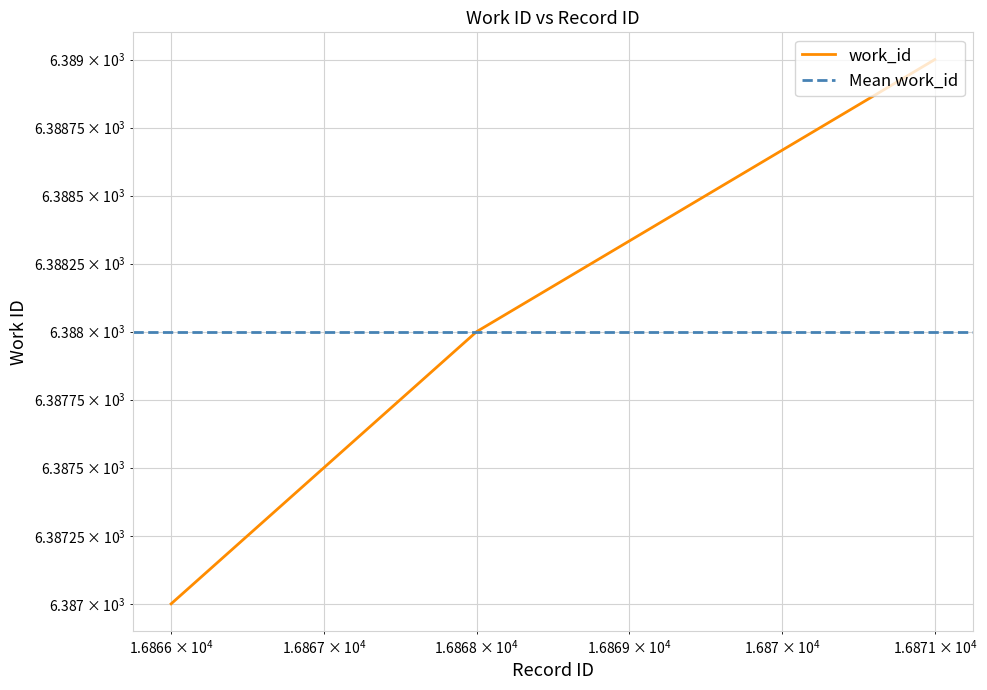

What is the difference between the second highest and minimum values?

1